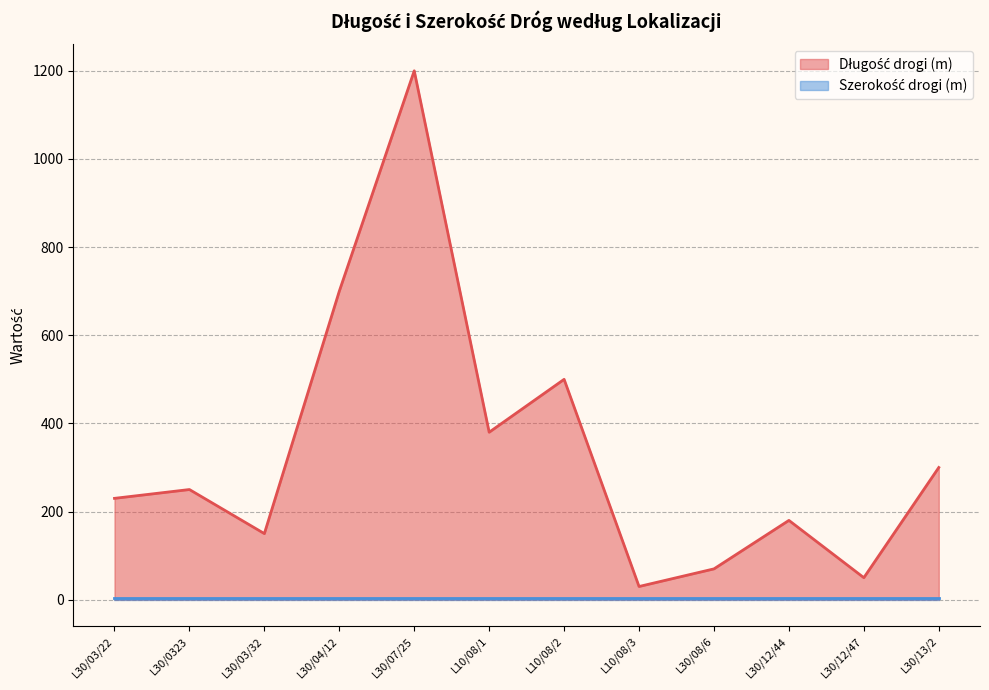

What is the label of the 1st point from the left?

L30/03/22